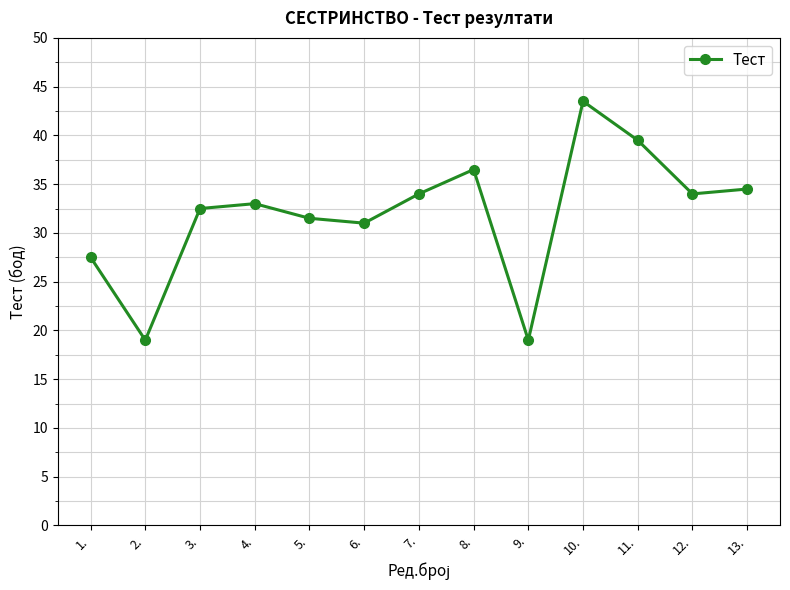

How many lines are shown in the chart?

1